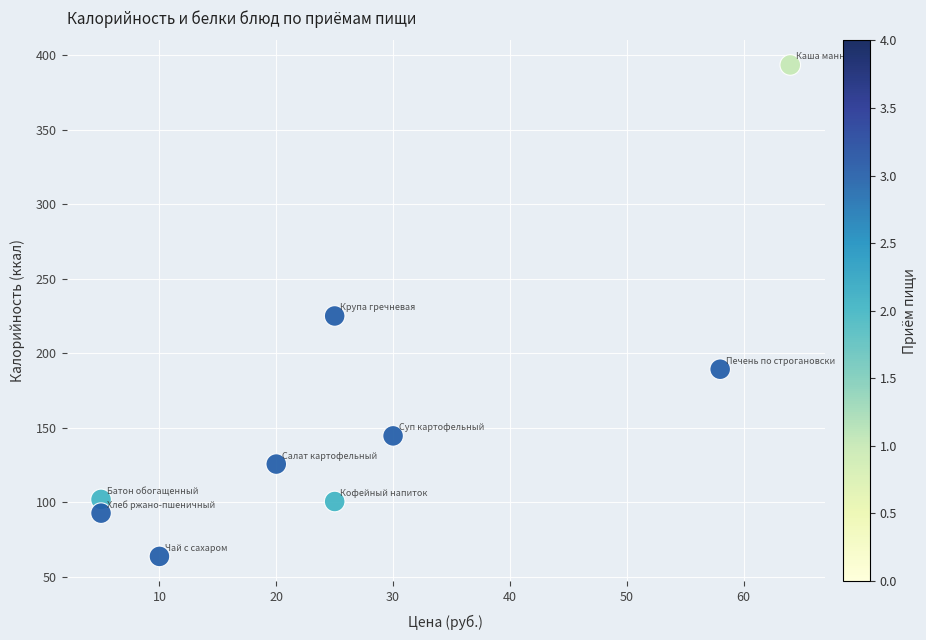

What is the range of Y values (max minus min)?

329.5